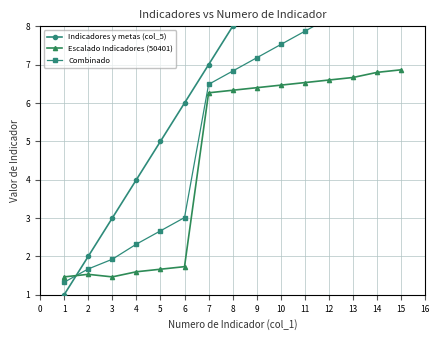

What is the highest value of the Escalado Indicadores (50401) series?

6.9